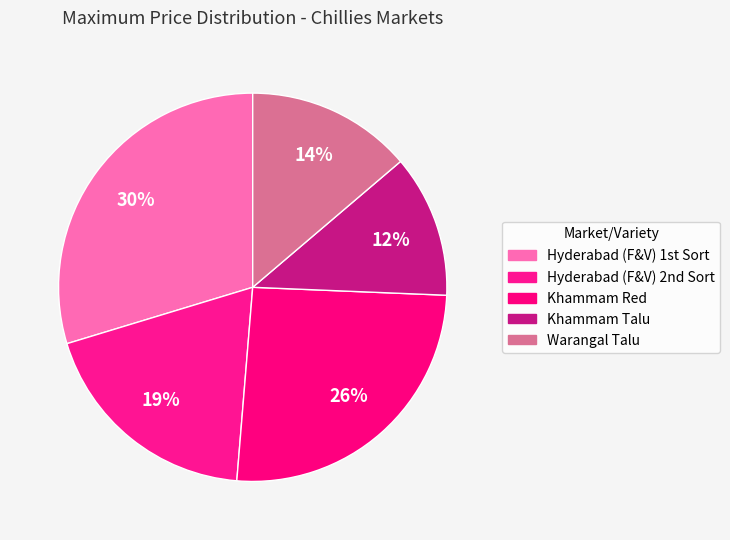

To the nearest percent, what is the difference between the largest and smallest slice percentages?

18%